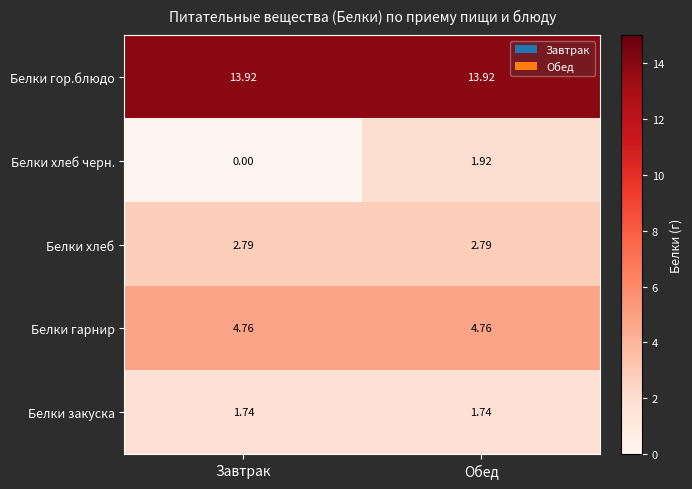

At which label does Белки хлеб черн. reach its minimum?

Завтрак